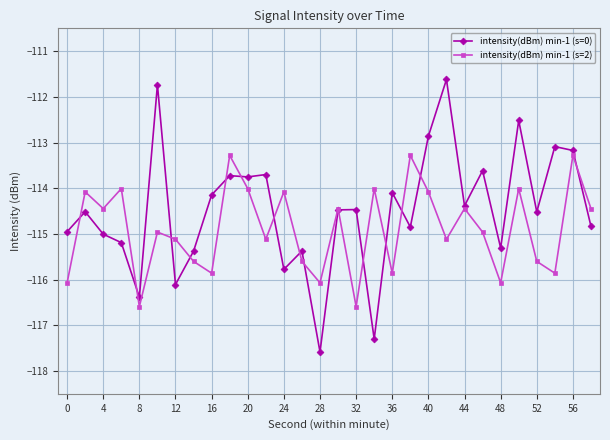

What is the minimum value for intensity(dBm) min-1 (s=2)?

-116.6